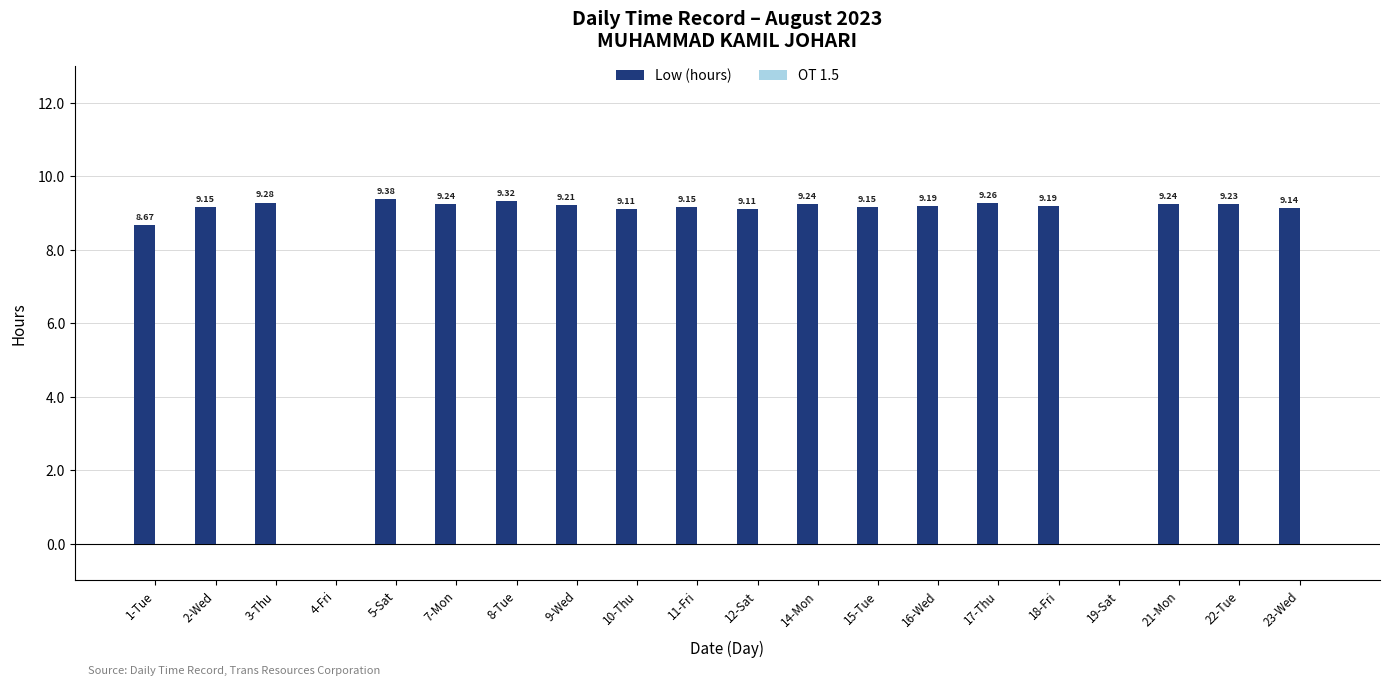

Count the number of values greater than 9.

17